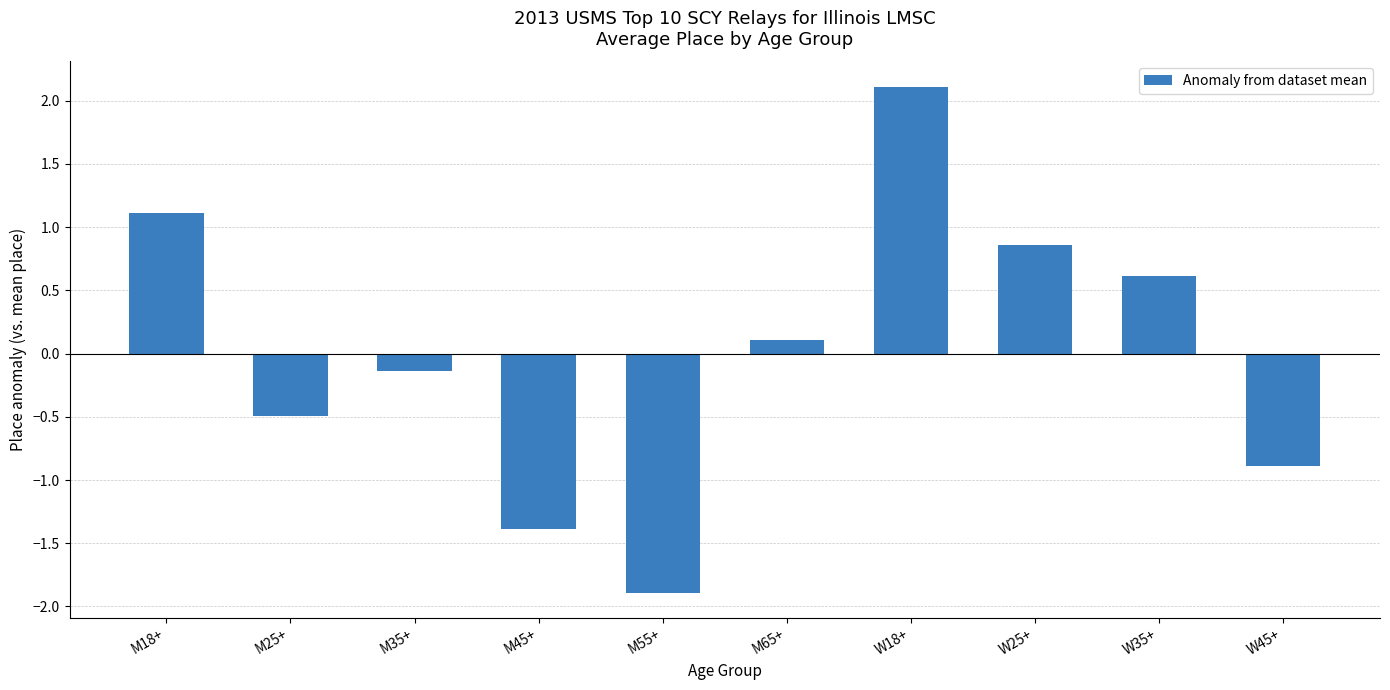

Rank the categories by value from lowest to highest.

M55+, M45+, W45+, M25+, M35+, M65+, W35+, W25+, M18+, W18+